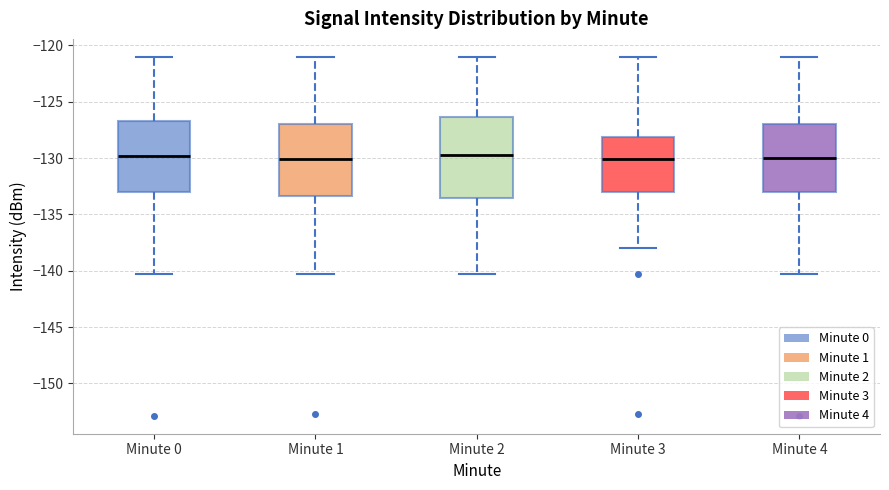

Reading left to right, transcribe this box plot: for each box, give where its median line is, the range the box spans, and where its two whiskers end, as read against the y-axis. The values are not printed on the chart, so give them approximately, as read against the axis.

Minute 0: median -130.0, box -133.0 to -126.5, whiskers -140.5 to -121.0
Minute 1: median -130.0, box -133.5 to -127.0, whiskers -140.5 to -121.0
Minute 2: median -129.5, box -133.5 to -126.5, whiskers -140.5 to -121.0
Minute 3: median -130.0, box -133.0 to -128.0, whiskers -138.0 to -121.0
Minute 4: median -130.0, box -133.0 to -127.0, whiskers -140.5 to -121.0